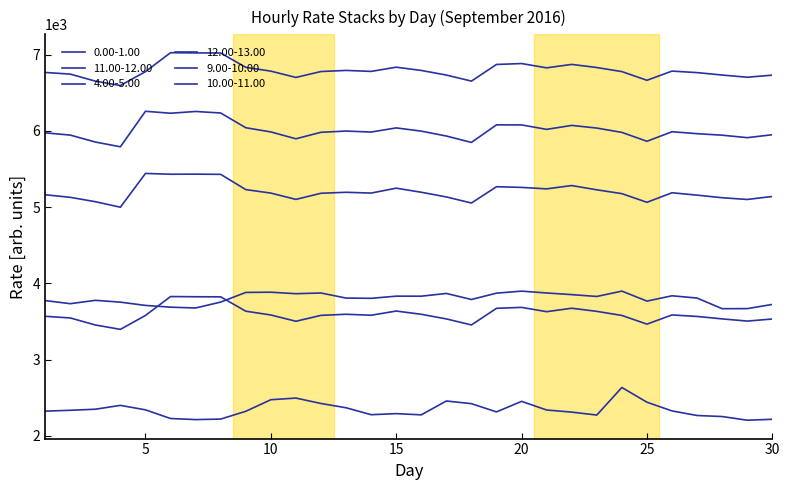

How many values in the 11.00-12.00 series exceed 3581?

15